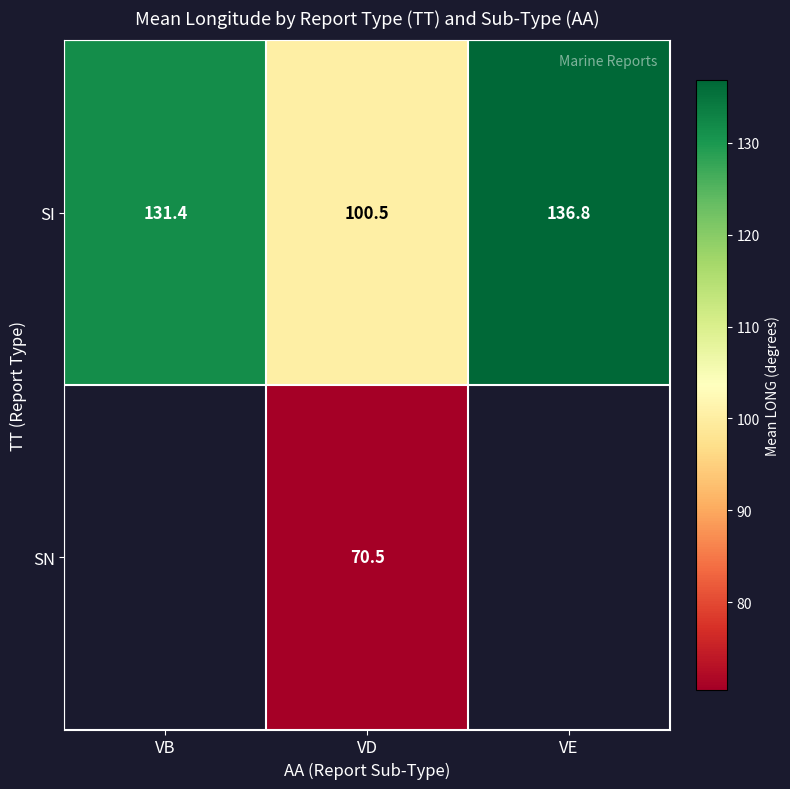

What is the sum of all SI values?

368.7